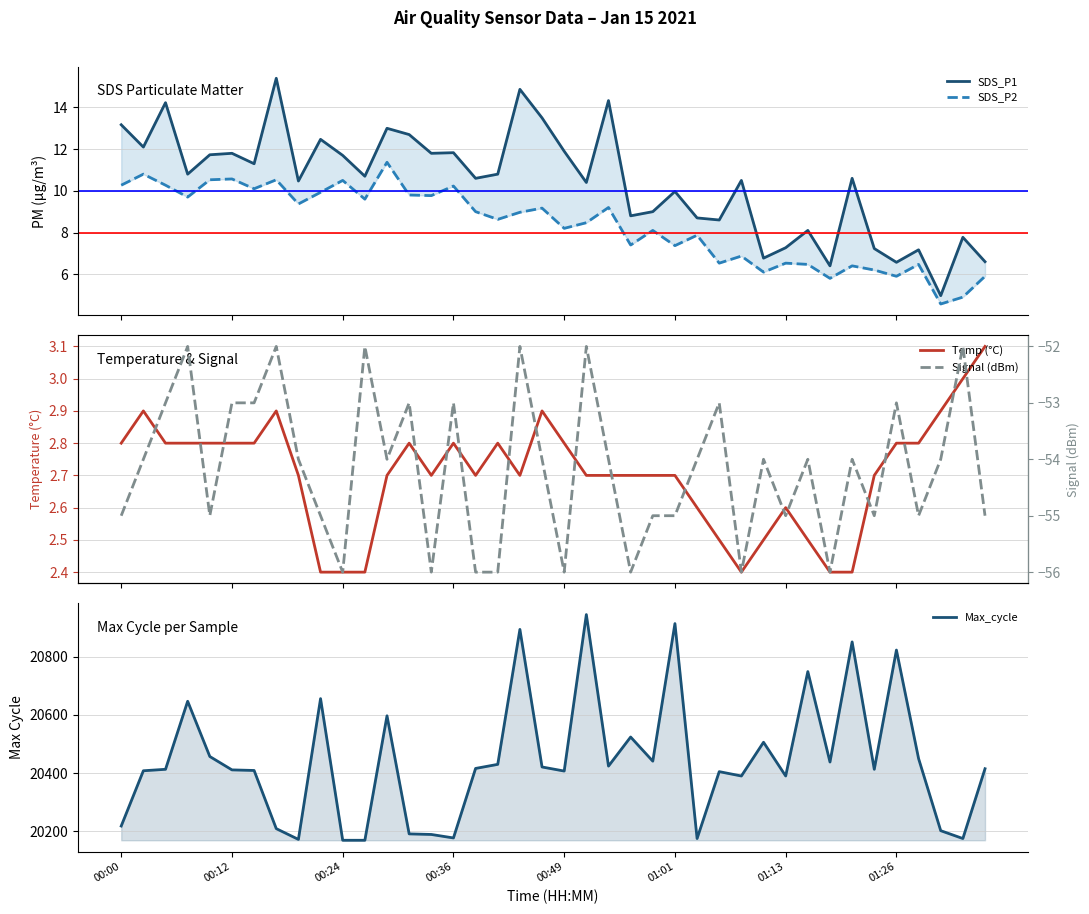

What is the label of the 27th point from the right?

13